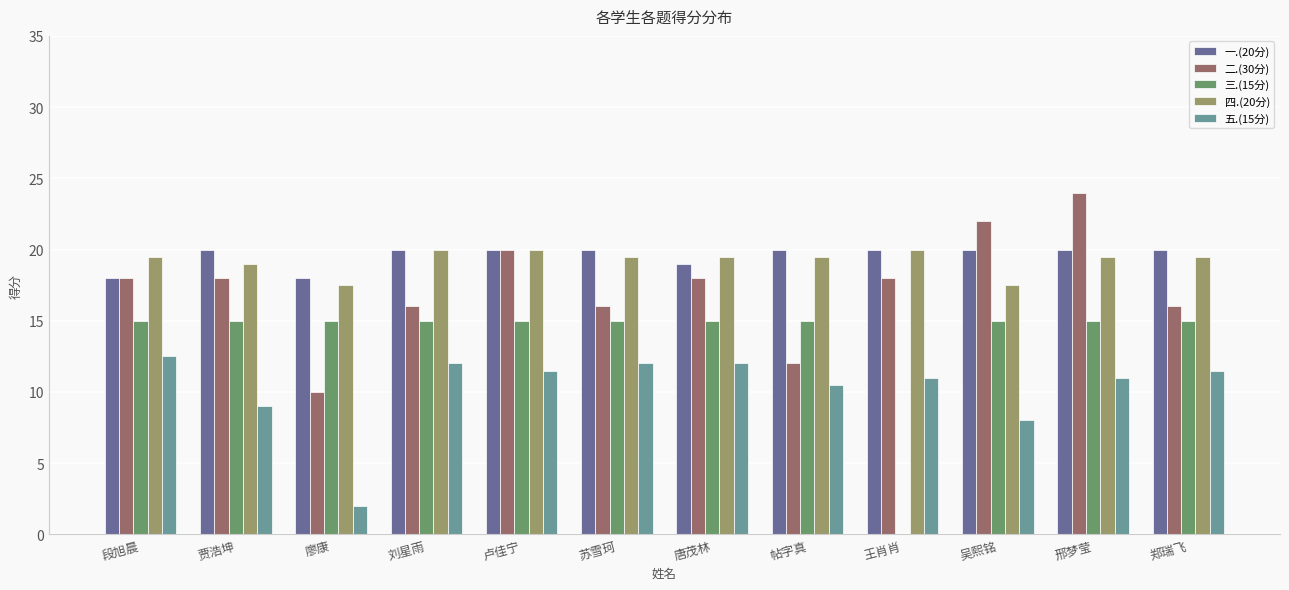

True or false: 二.(30分) has a value of 16.0 at 刘星雨.

True